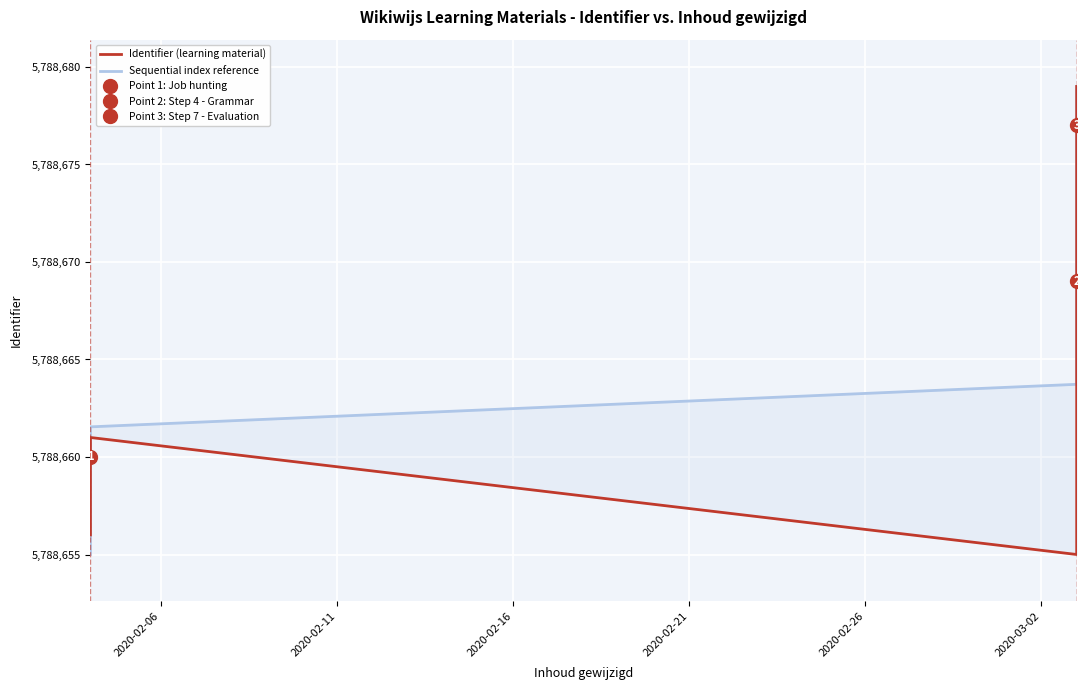

How many interior local peaks does the Identifier (learning material) series have?

1